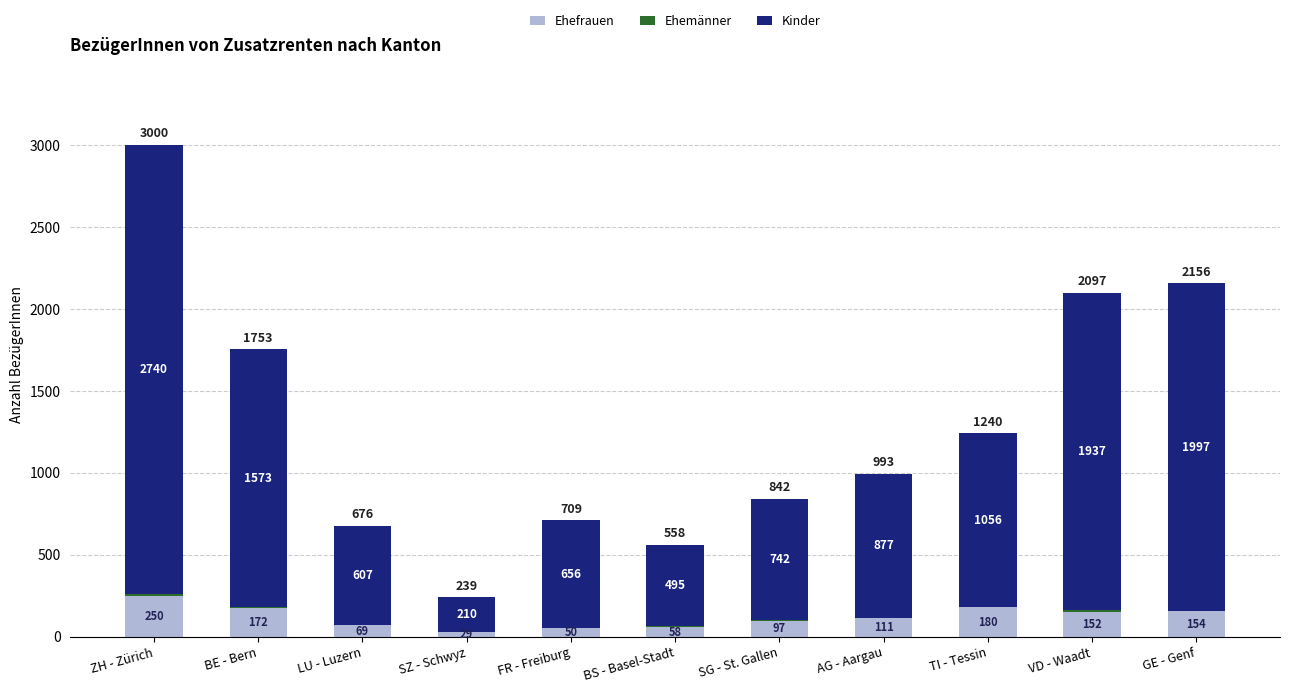

What is the total value across all series at SG - St. Gallen?

842